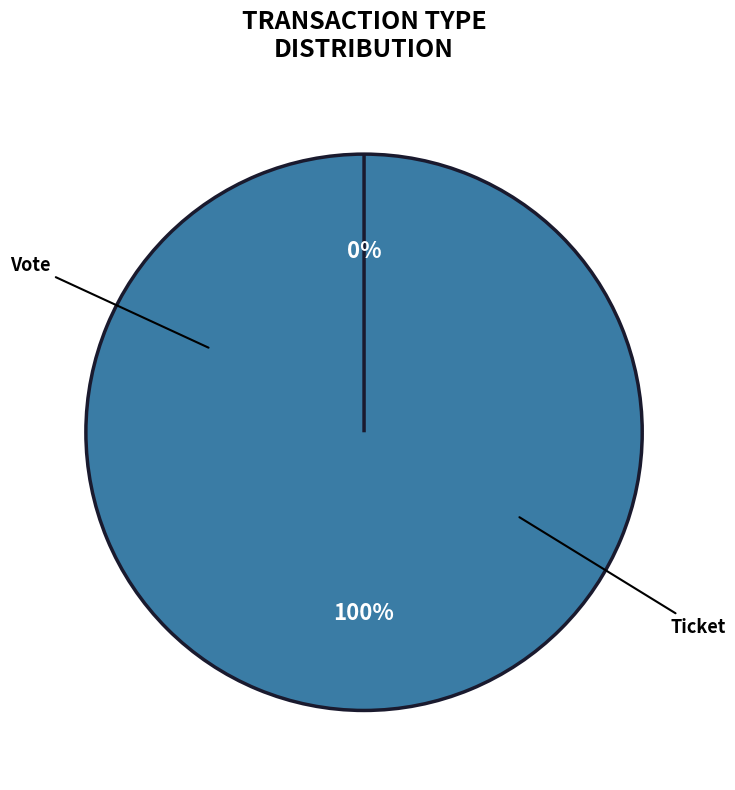

How many slices are in this pie chart?

2